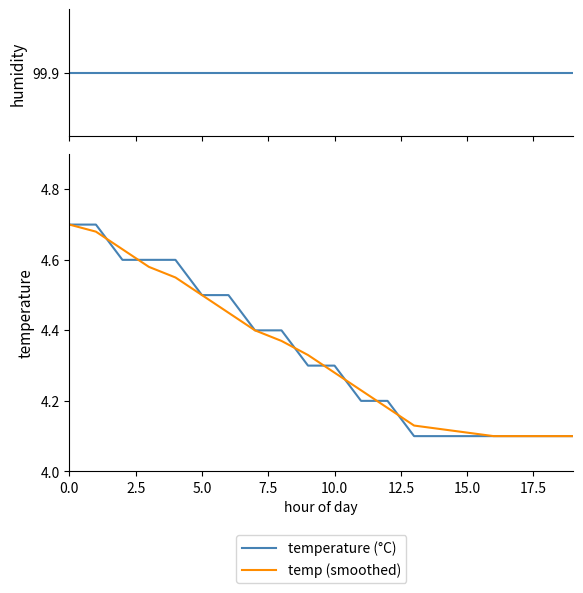

Which series has the largest range (max minus min)?

temperature (°C)